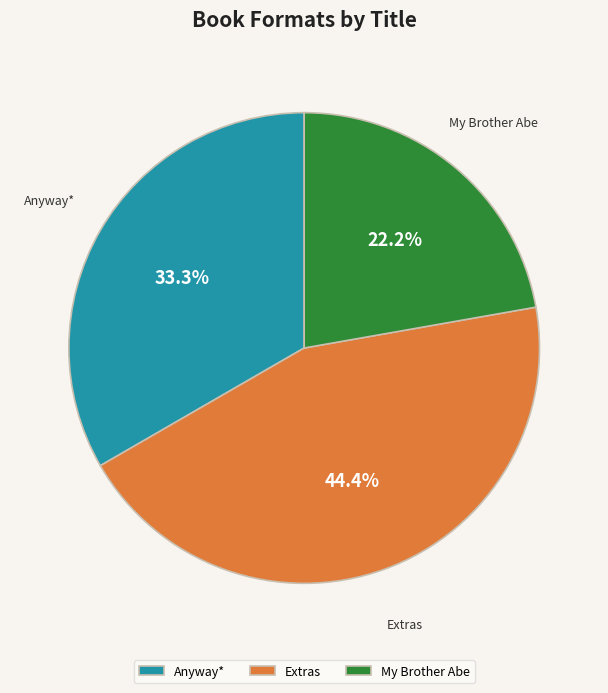

Which has a higher value, My Brother Abe or Anyway*?

Anyway*